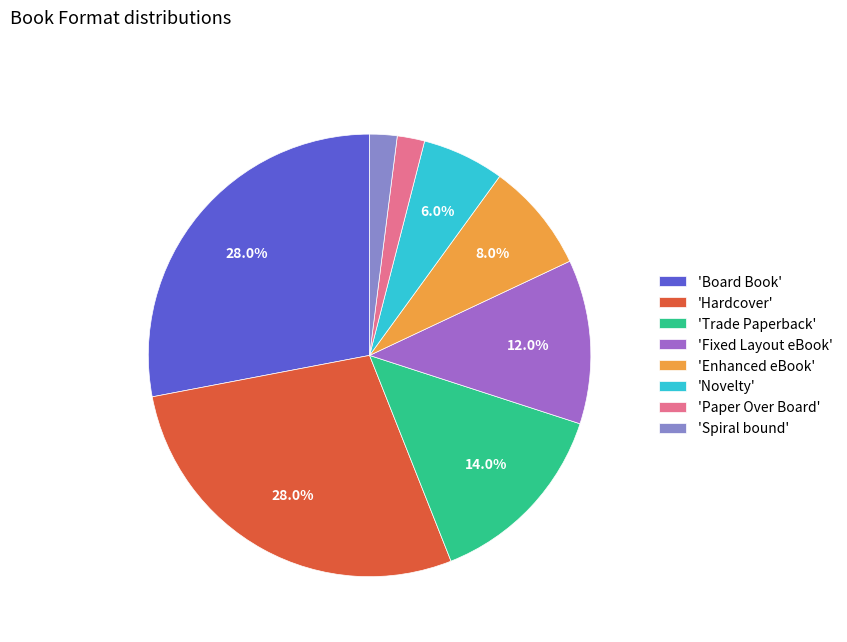

How many slices are in this pie chart?

8